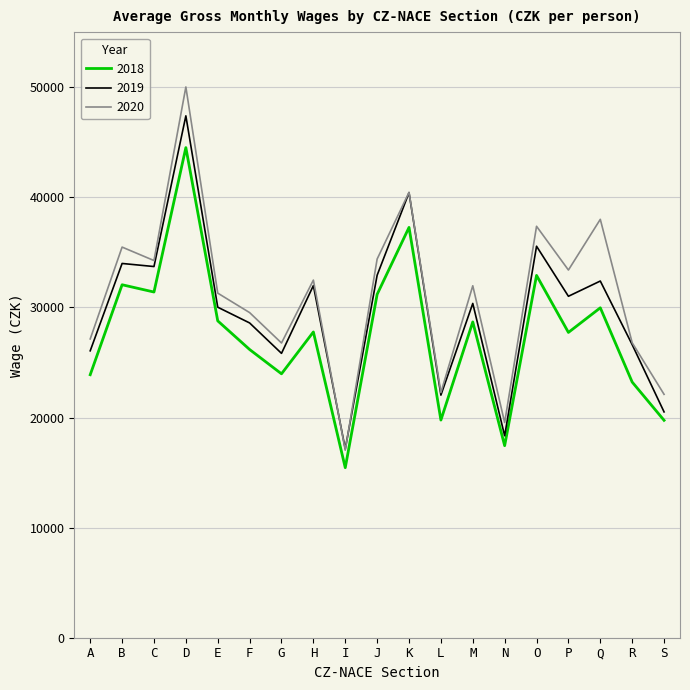

What is the spread (max minus min) of values at Q?

8037